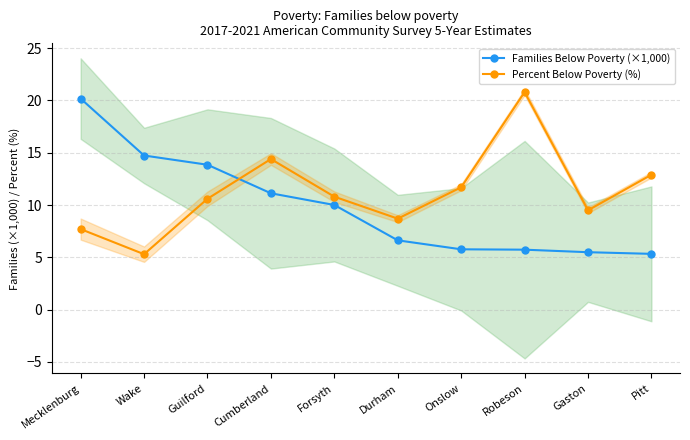

Reading right to left, transcribe all the data shown in this chart.

Families Below Poverty (×1,000): 5.3	5.5	5.7	5.8	6.6	10.0	11.1	13.9	14.7	20.2
Percent Below Poverty (%): 12.9	9.5	20.8	11.7	8.7	10.8	14.4	10.6	5.3	7.7